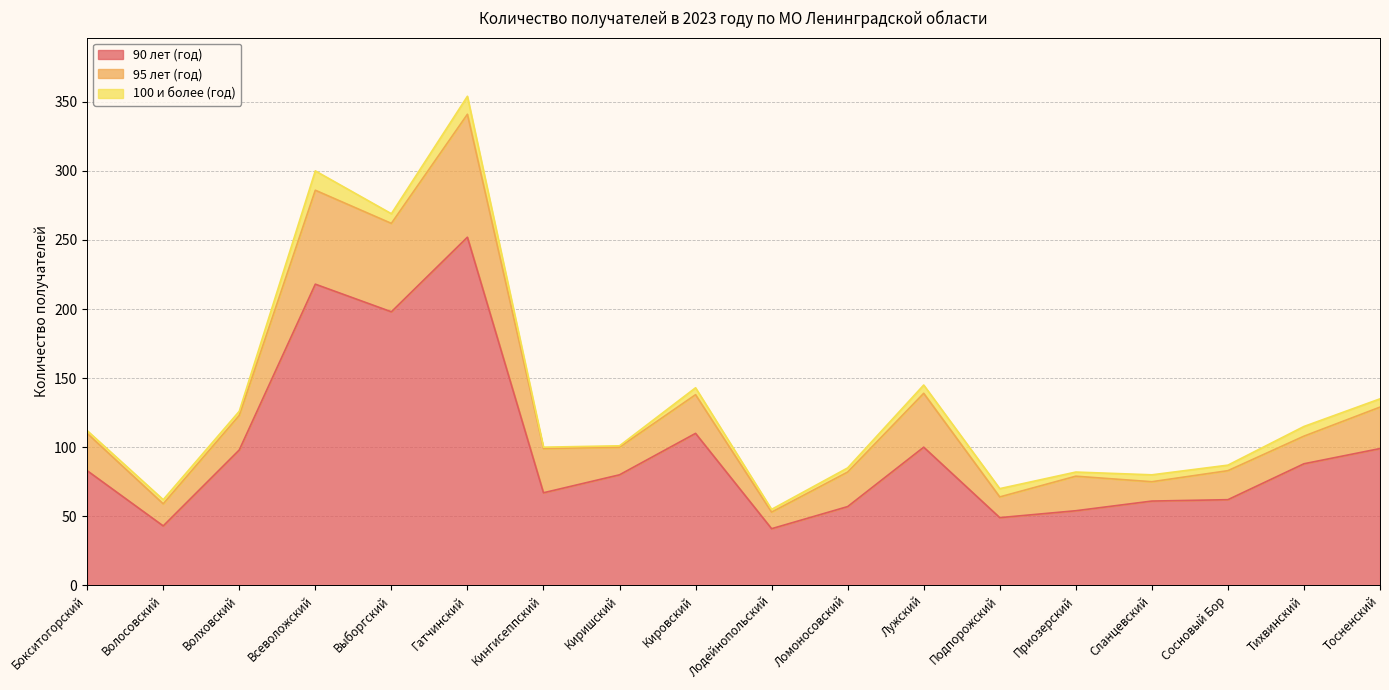

Which category has the lowest value across all series?

Кингисеппский